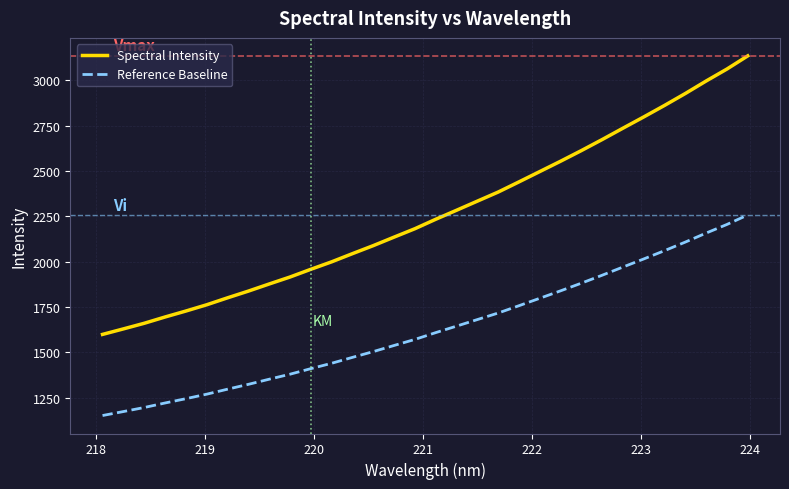

What is the smallest value displayed?

1150.6